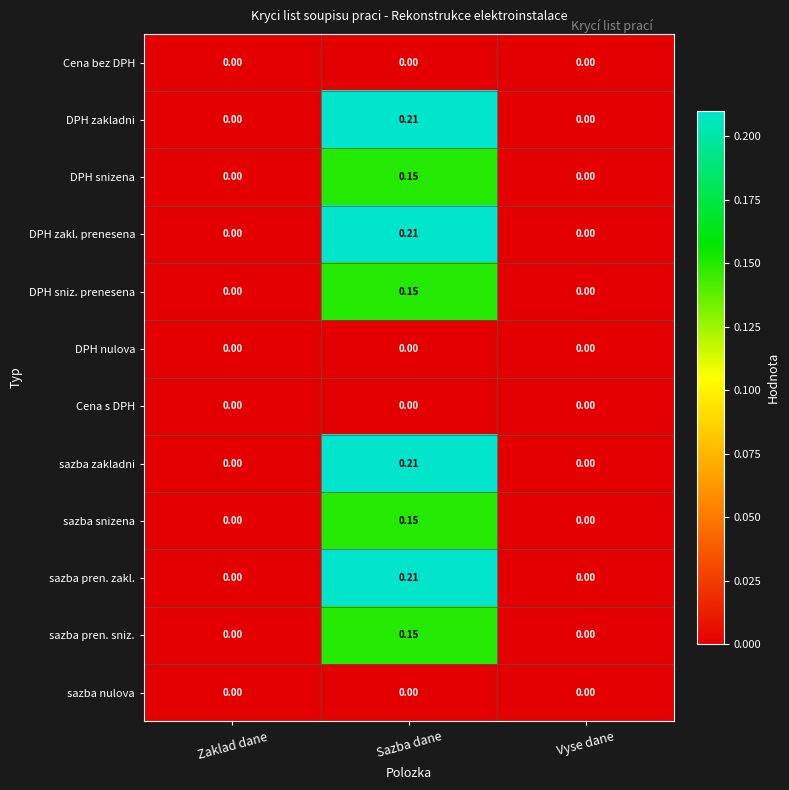

Is the value of sazba snizena at Zaklad dane greater than the value of sazba zakladni at Sazba dane?

No